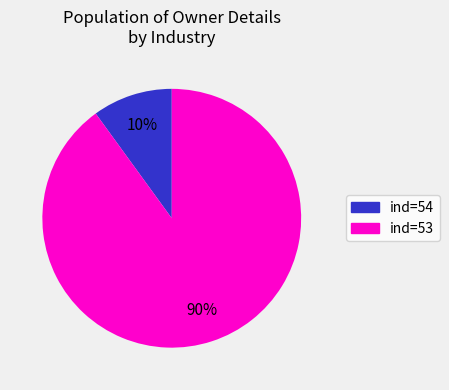

Is there a majority slice in this chart?

Yes